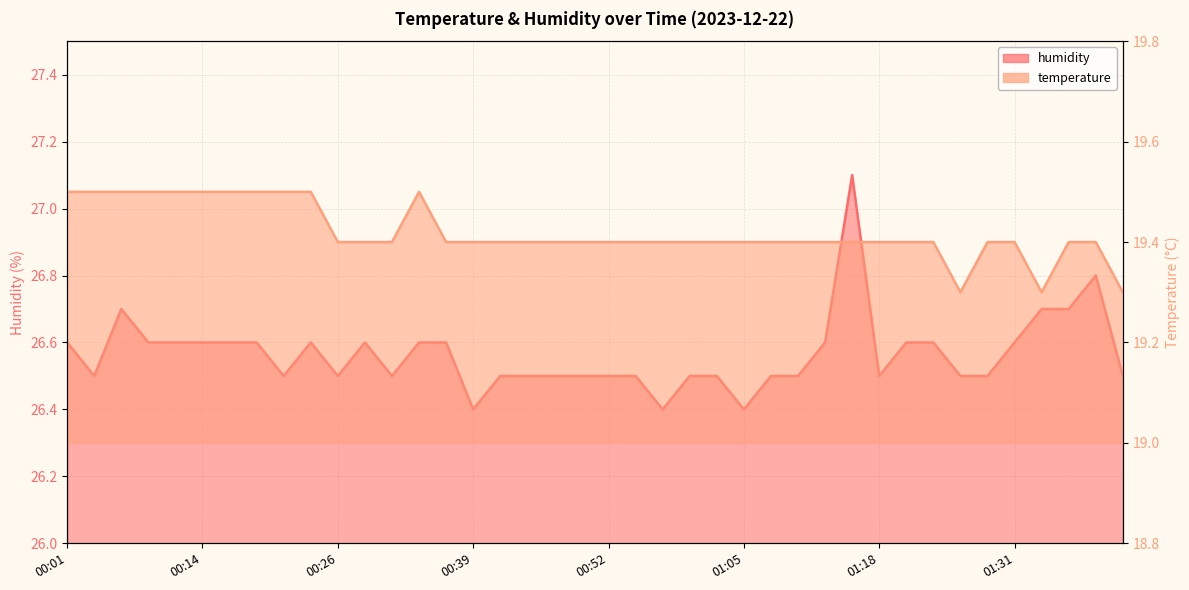

Is it true that temperature equals 19.5 at 00:24?

True